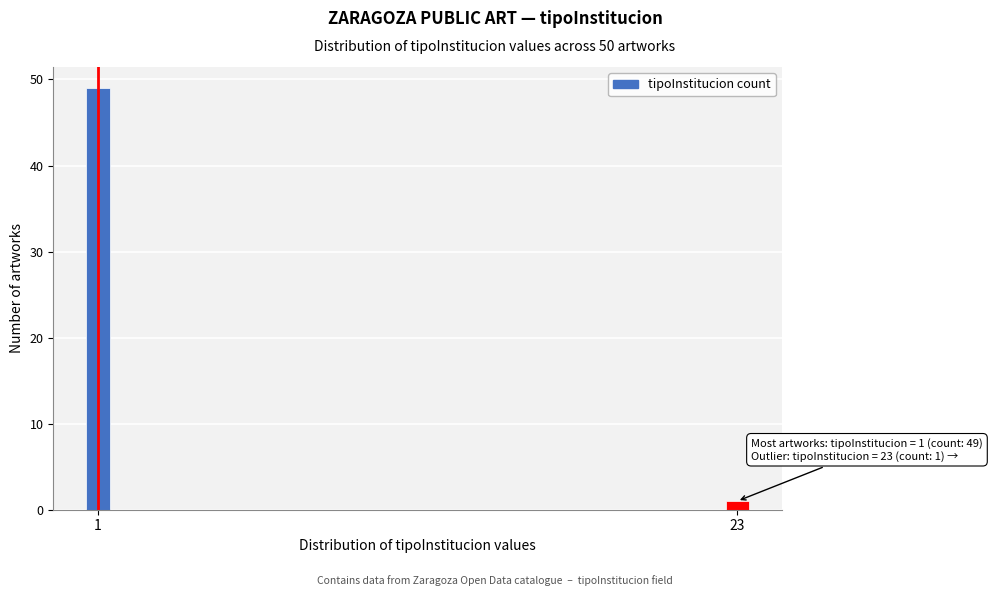

Reading left to right, extract all data points from this chart.

49	1